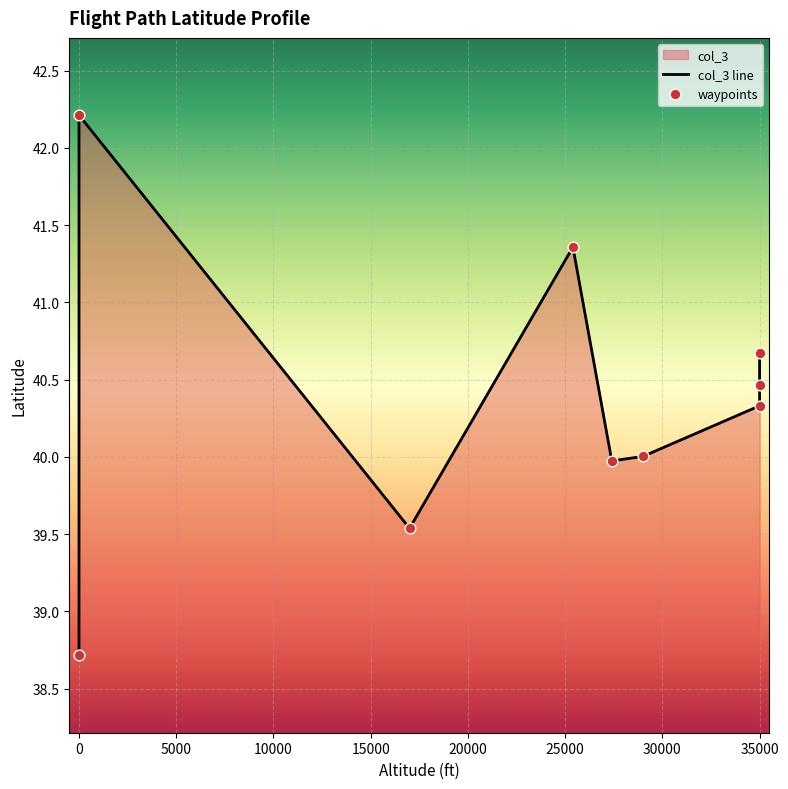

Which series has the largest total across all categories?

col_3 line